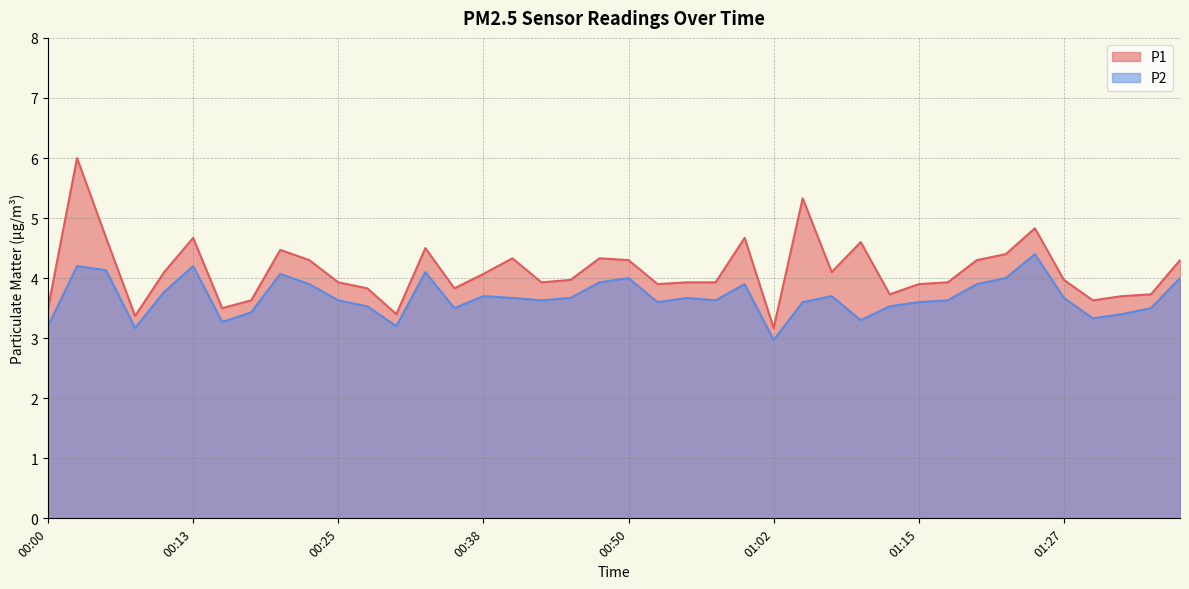

How many lines are shown in the chart?

2